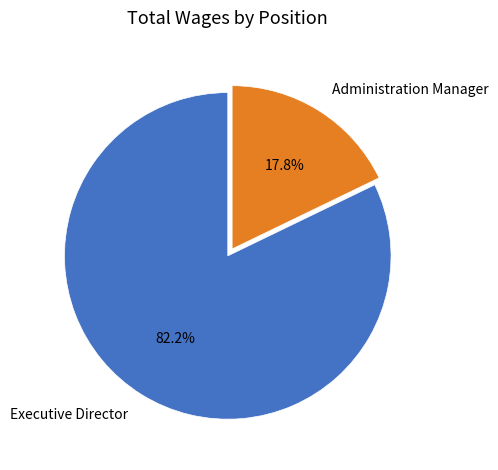

The Administration Manager slice represents 8% of the pie. True or false?

False